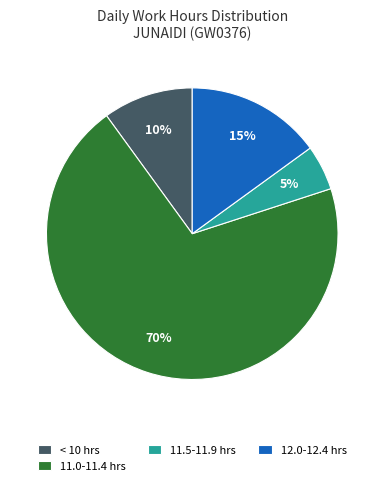

Is 12.0-12.4 hrs the majority of the pie?

No